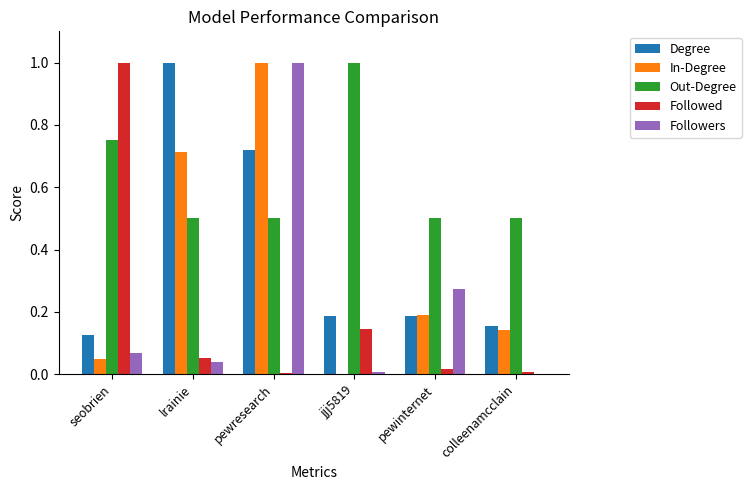

What is the sum of all In-Degree values?

2.1